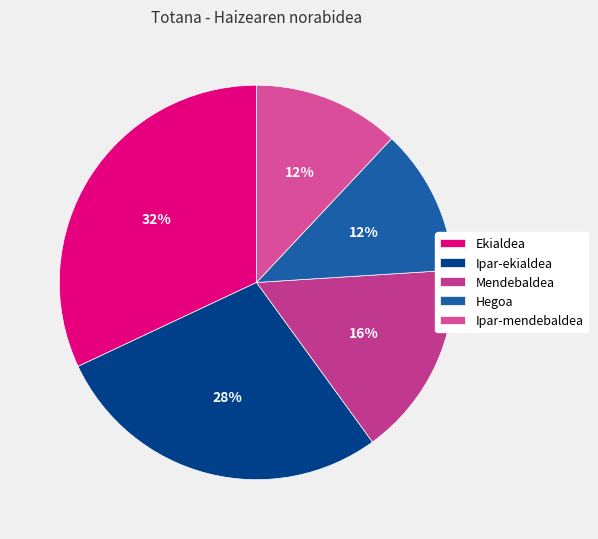

Is it true that Mendebaldea is 5% of the pie?

False